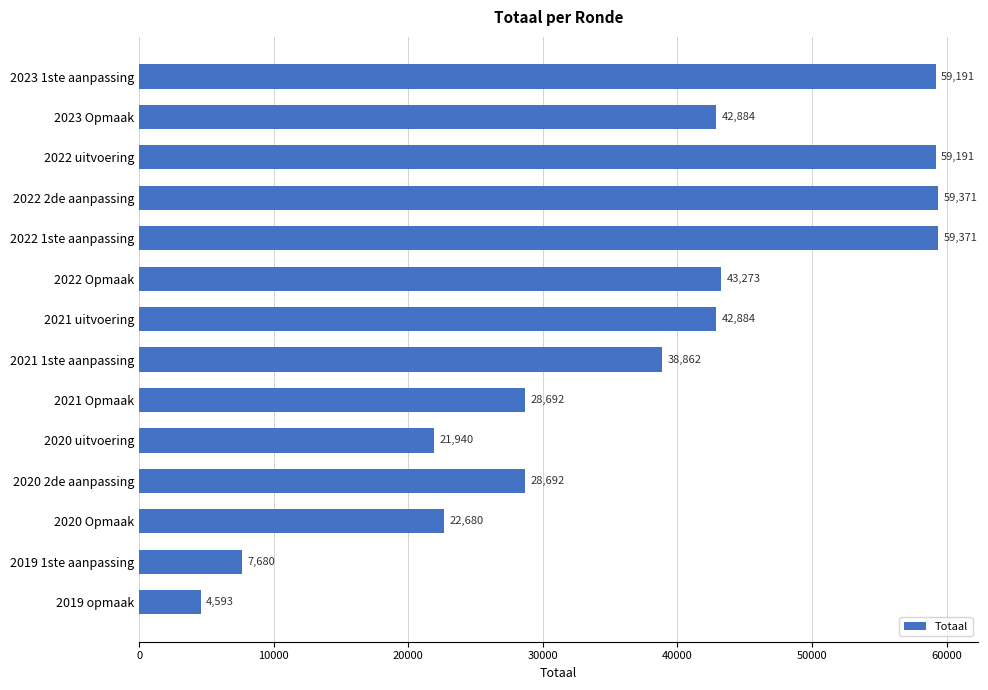

What is the ratio of the value at 2020 uitvoering to the value at 2021 Opmaak?

0.8